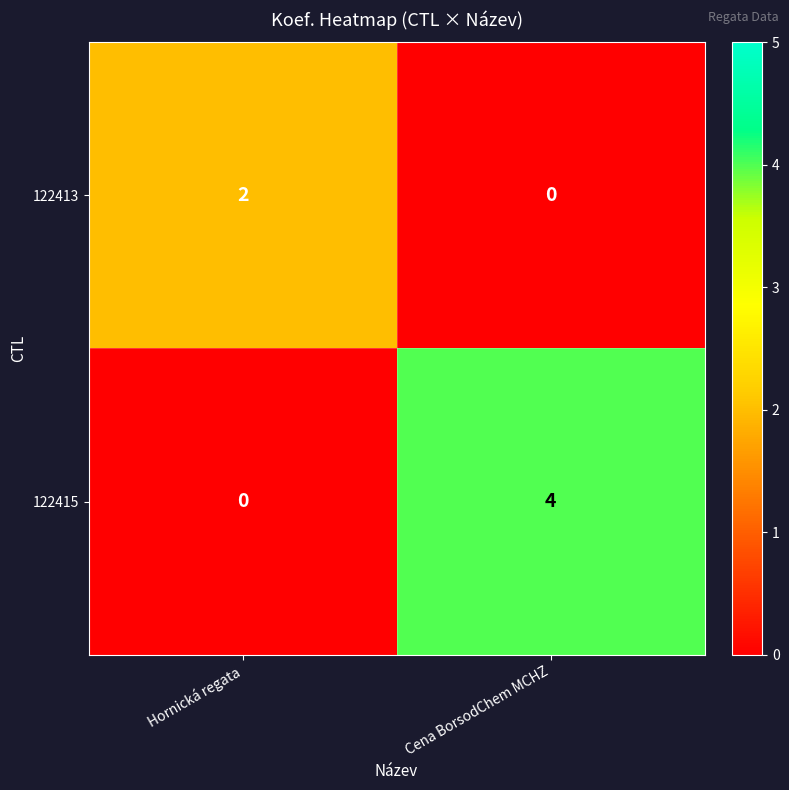

Where is 122415 nearest to the value 2?

Hornická regata